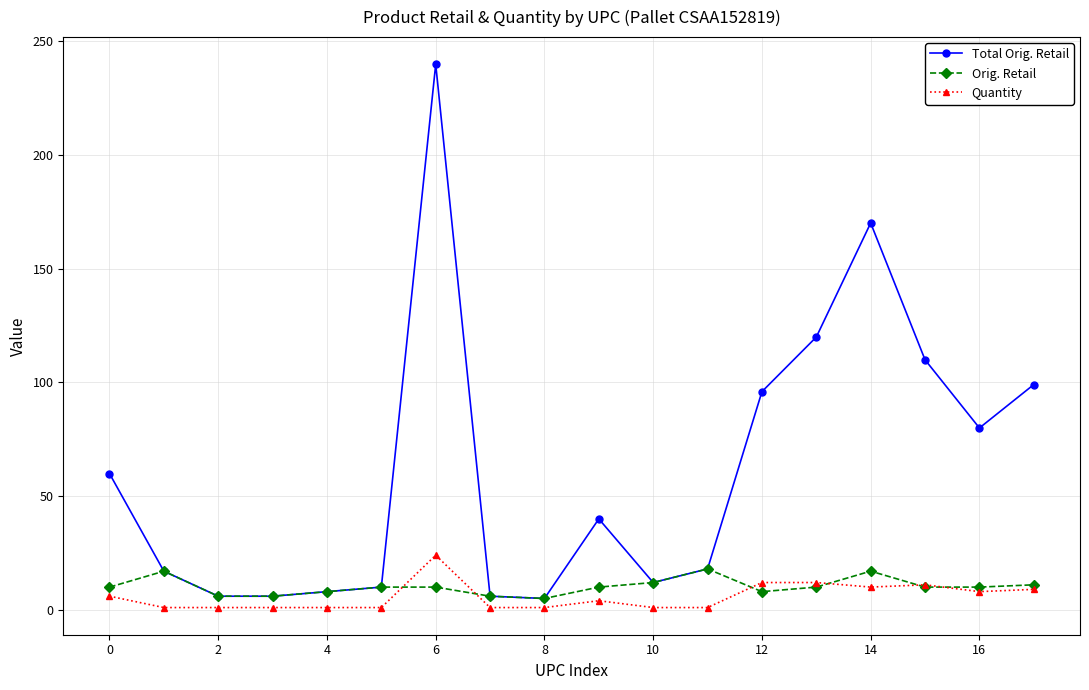

What is the greatest value displayed?

239.8